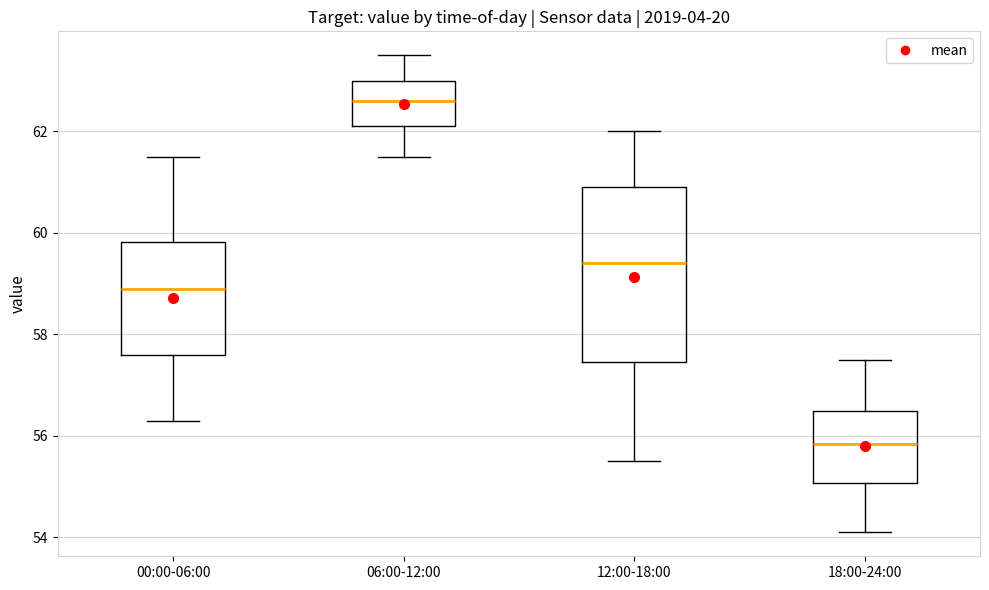

Which box's median line is the lowest?

18:00-24:00